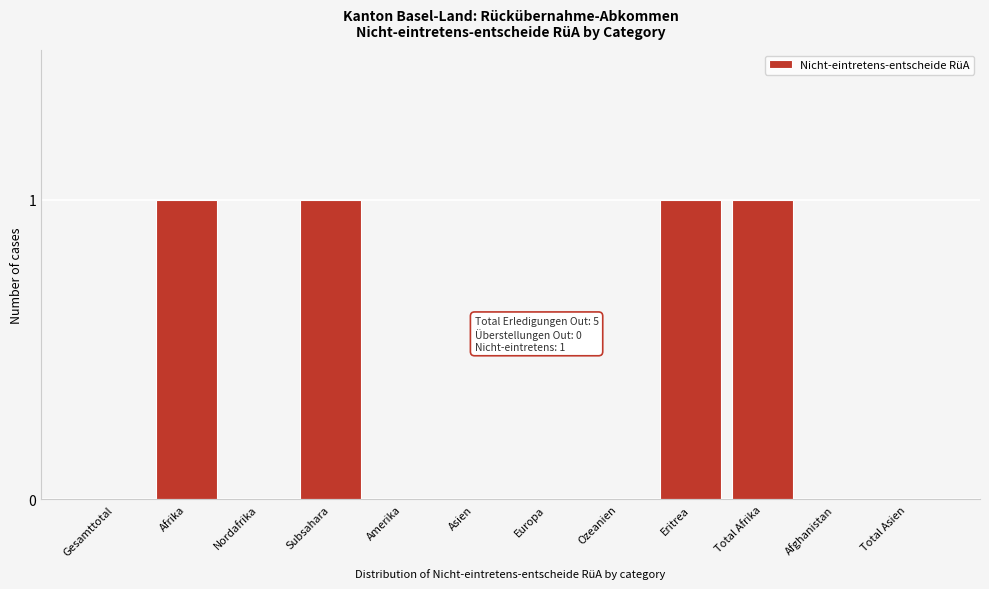

Reading right to left, extract all data points from this chart.

Total Asien=0	Afghanistan=0	Total Afrika=1	Eritrea=1	Ozeanien=0	Europa=0	Asien=0	Amerika=0	Subsahara=1	Nordafrika=0	Afrika=1	Gesamttotal=0